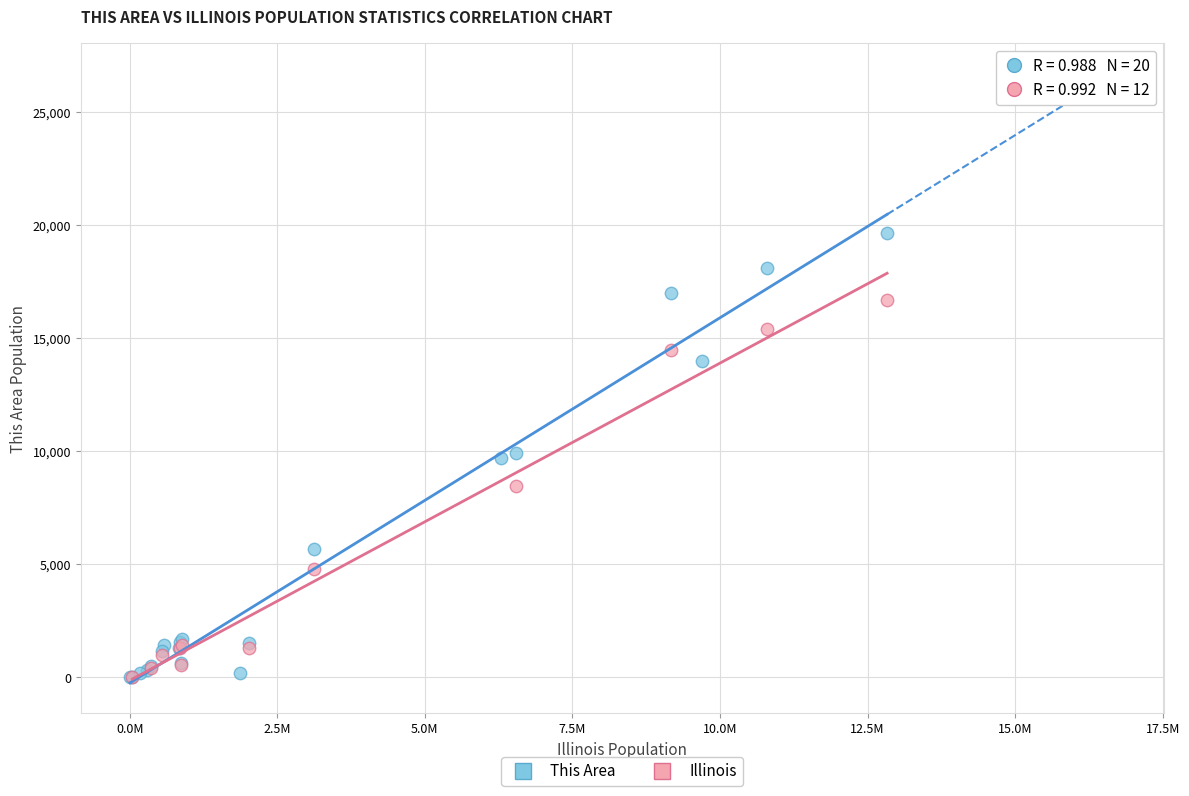

Which series contains the highest Y value?

This Area